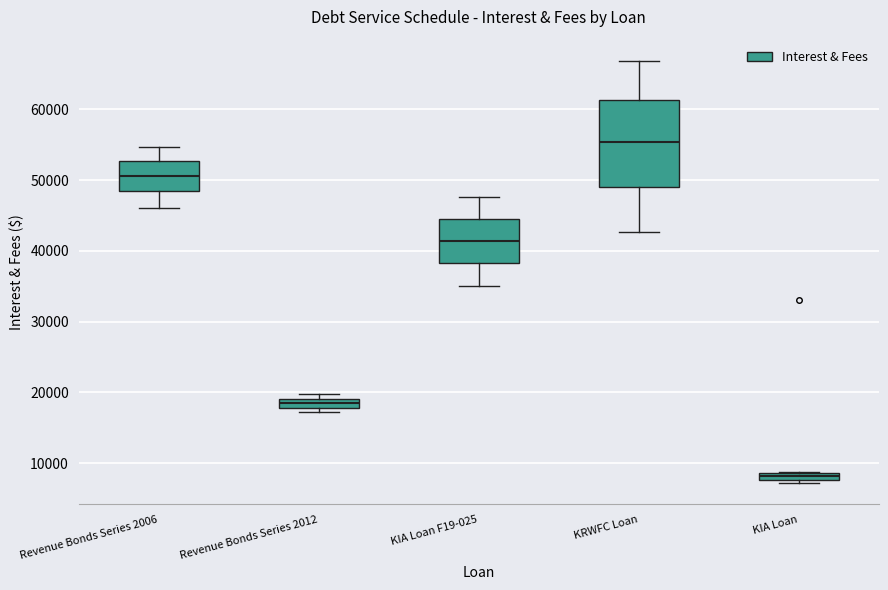

Which box has the lowest median line?

KIA Loan